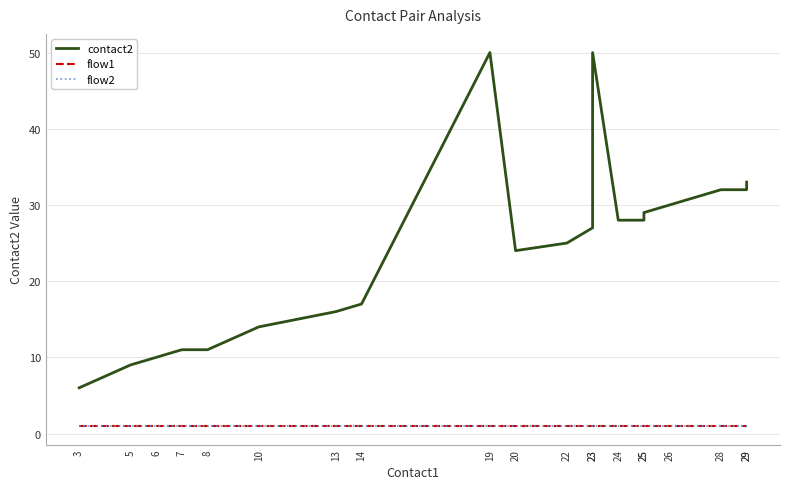

True or false: contact2 and flow2 cross at least once.

False